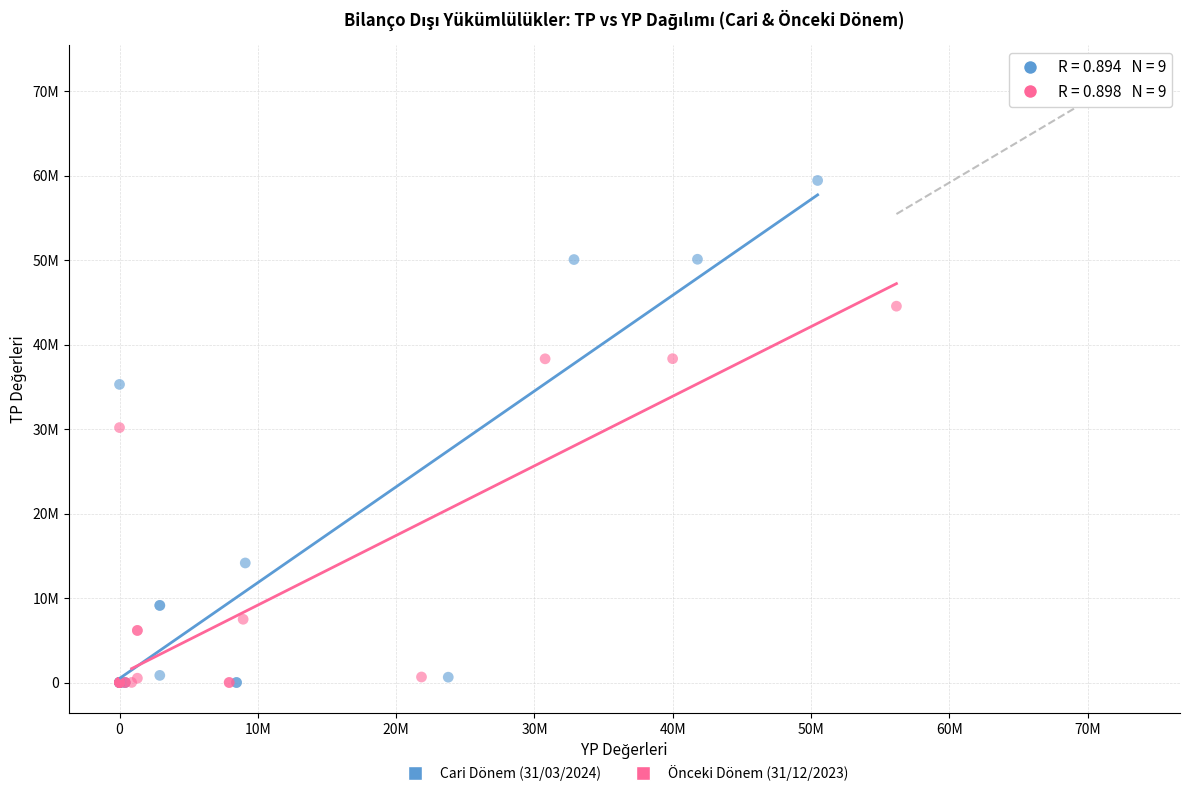

Which series contains the highest Y value?

Cari Dönem (31/03/2024)